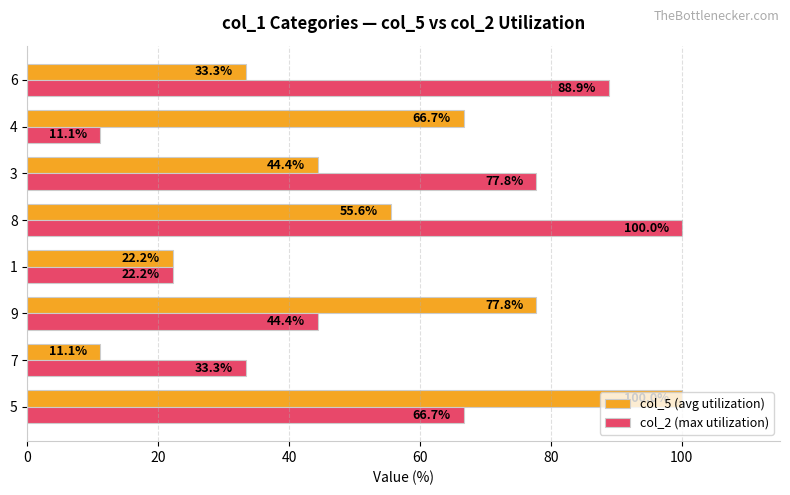

At 4, list the series in order from largest to smallest.

col_5 (avg utilization), col_2 (max utilization)